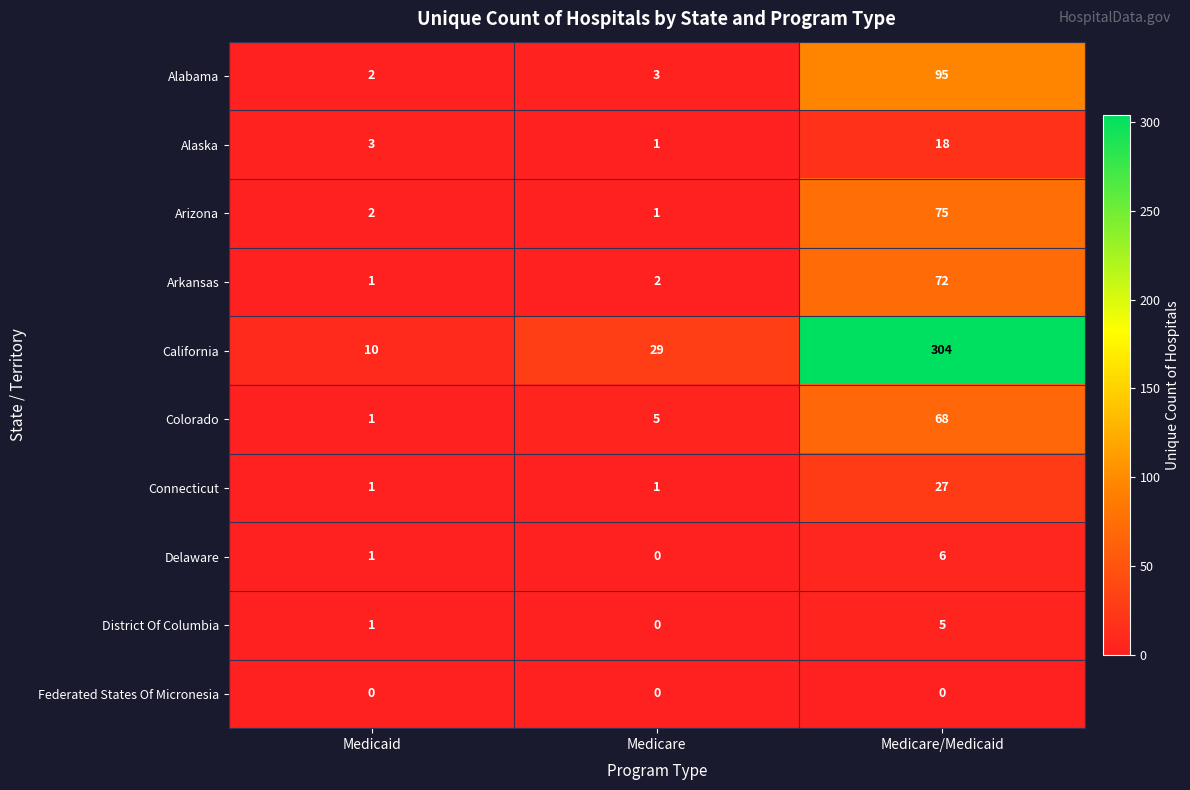

What is the sum of all Arizona values?

78